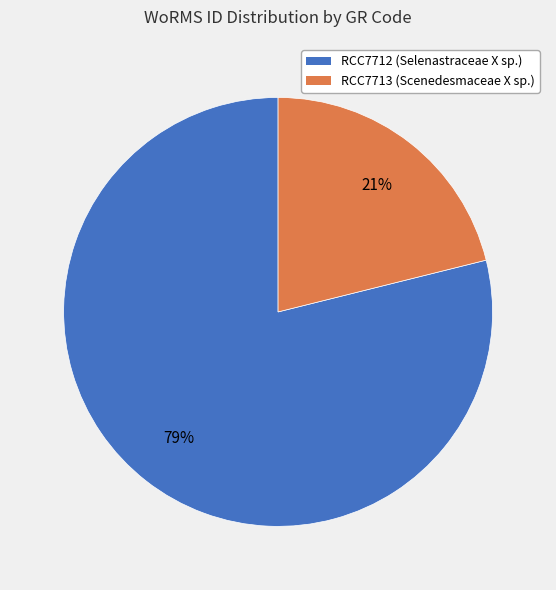

Count the number of slices in the pie.

2